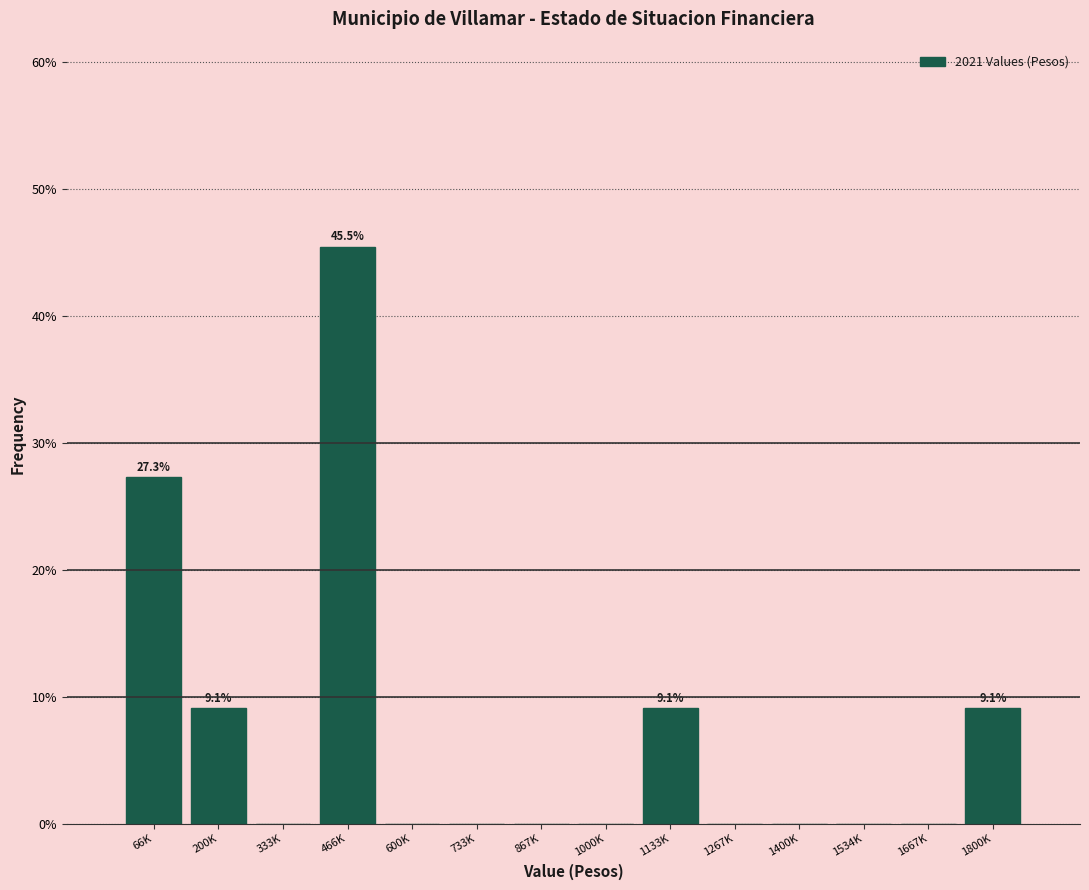

Reading right to left, transcribe all the data shown in this chart.

1800K=9.1	1667K=0.0	1534K=0.0	1400K=0.0	1267K=0.0	1133K=9.1	1000K=0.0	867K=0.0	733K=0.0	600K=0.0	466K=45.5	333K=0.0	200K=9.1	66K=27.3